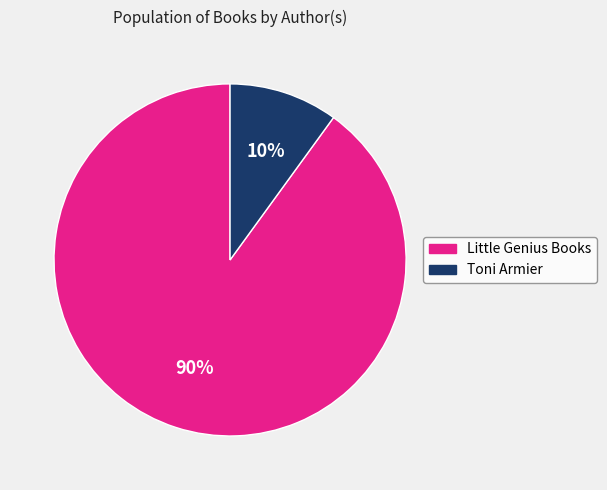

What is the ratio of the value at Toni Armier to the value at Little Genius Books?

0.1